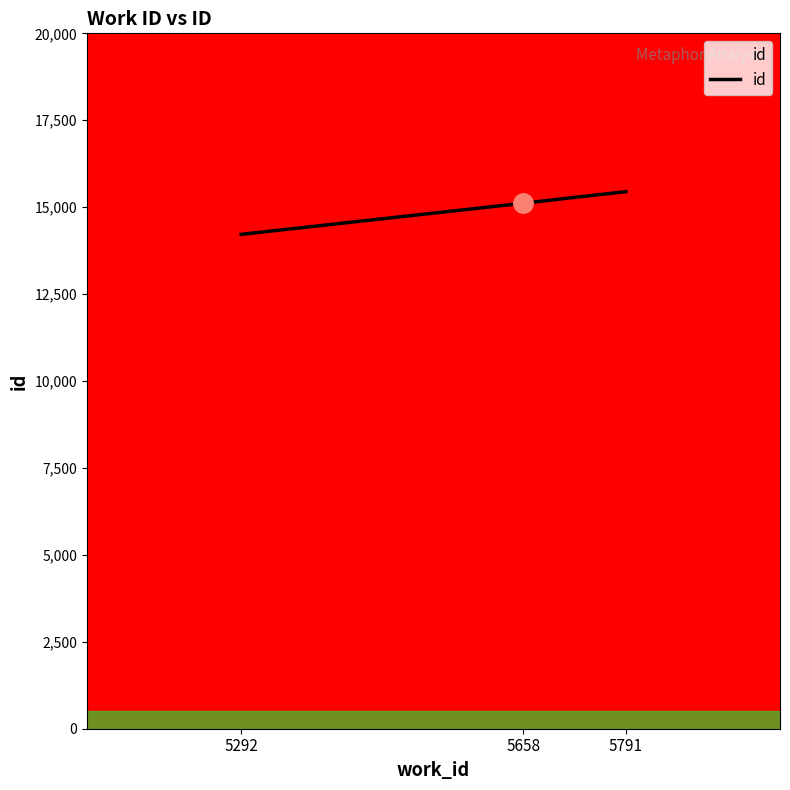

Between 5658 and 5292, which is larger?

5658